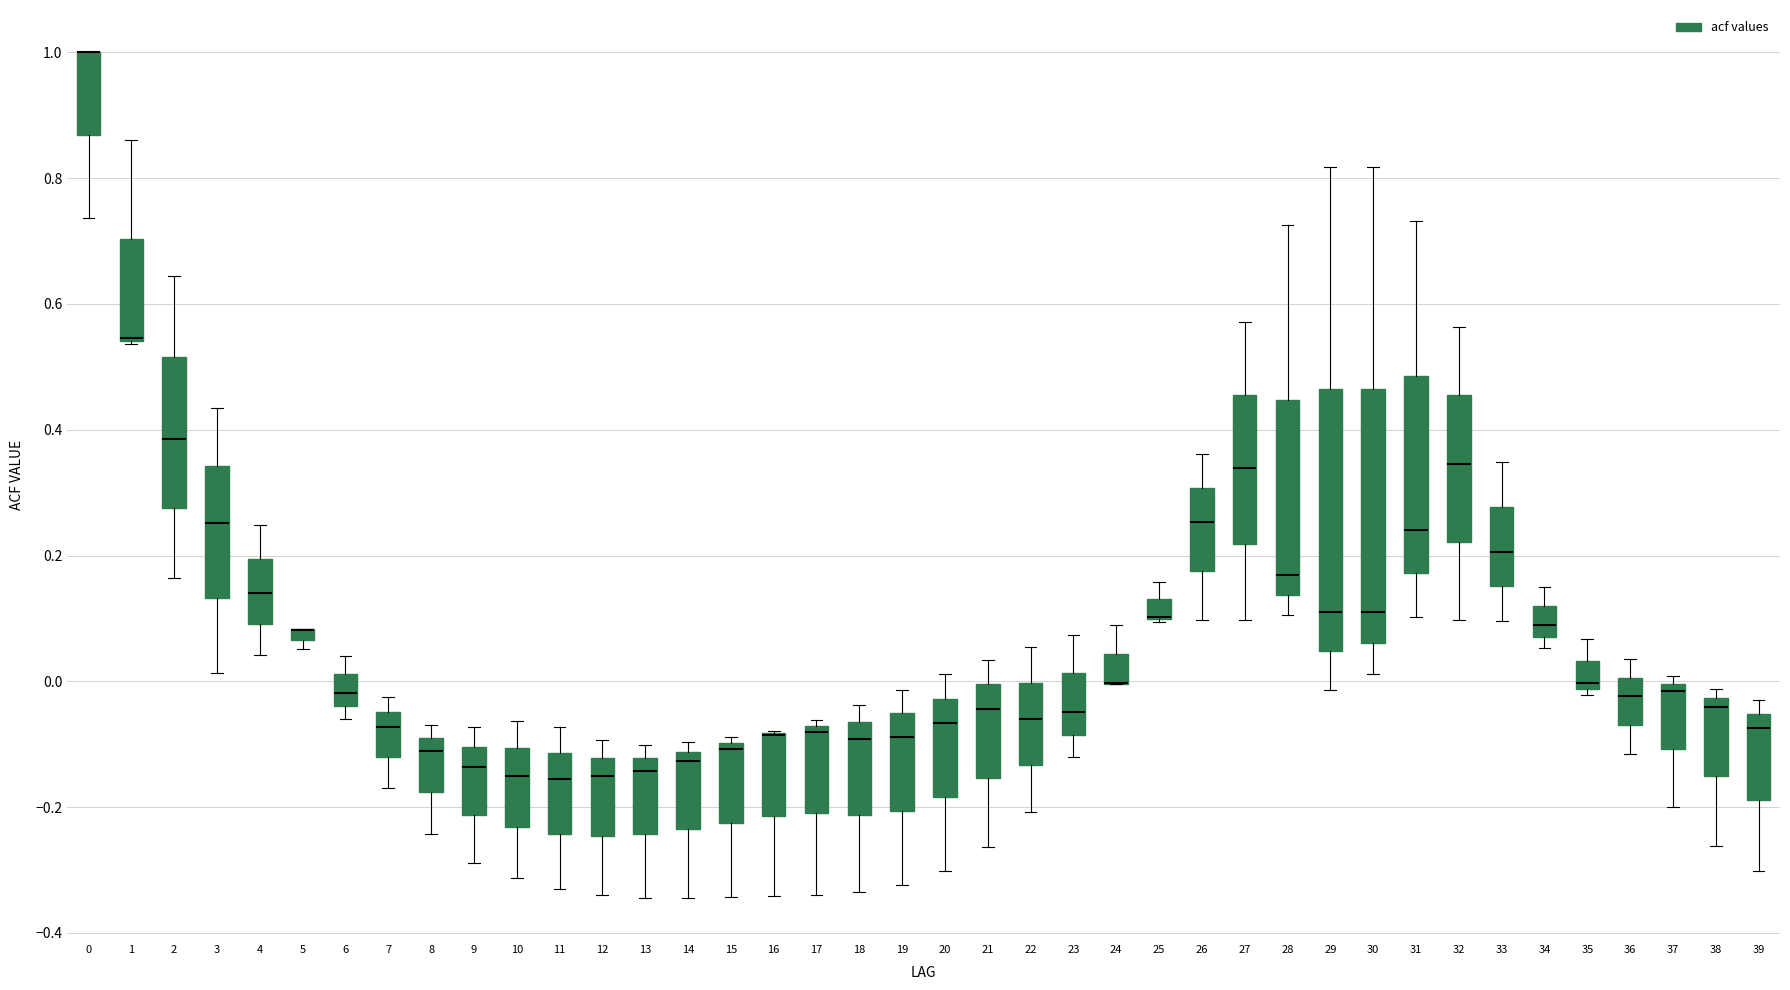

Where is the upper edge of the box at x = 14 on the y-axis? The values are not printed on the chart, so give them approximately, as read against the axis.

-0.12